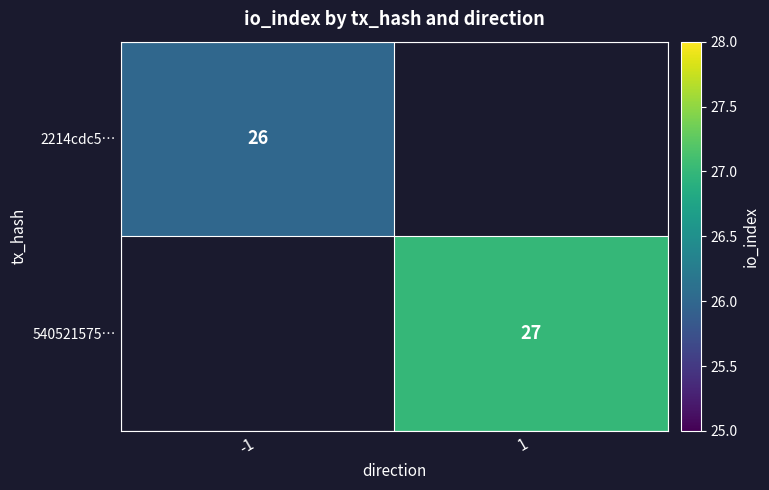

The 2214cdc5… series shows 26.0 at -1. True or false?

True